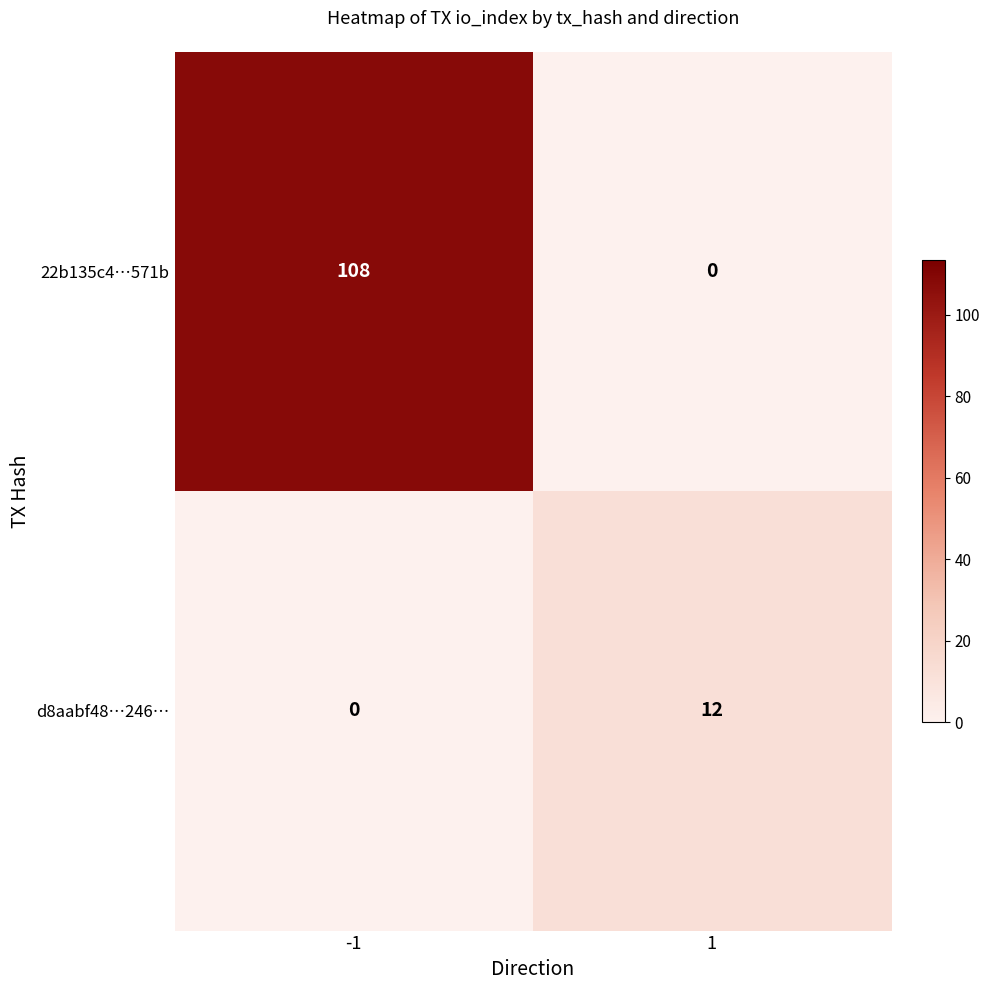

Between -1 and 1, which series saw the biggest shift?

22b135c4…571b